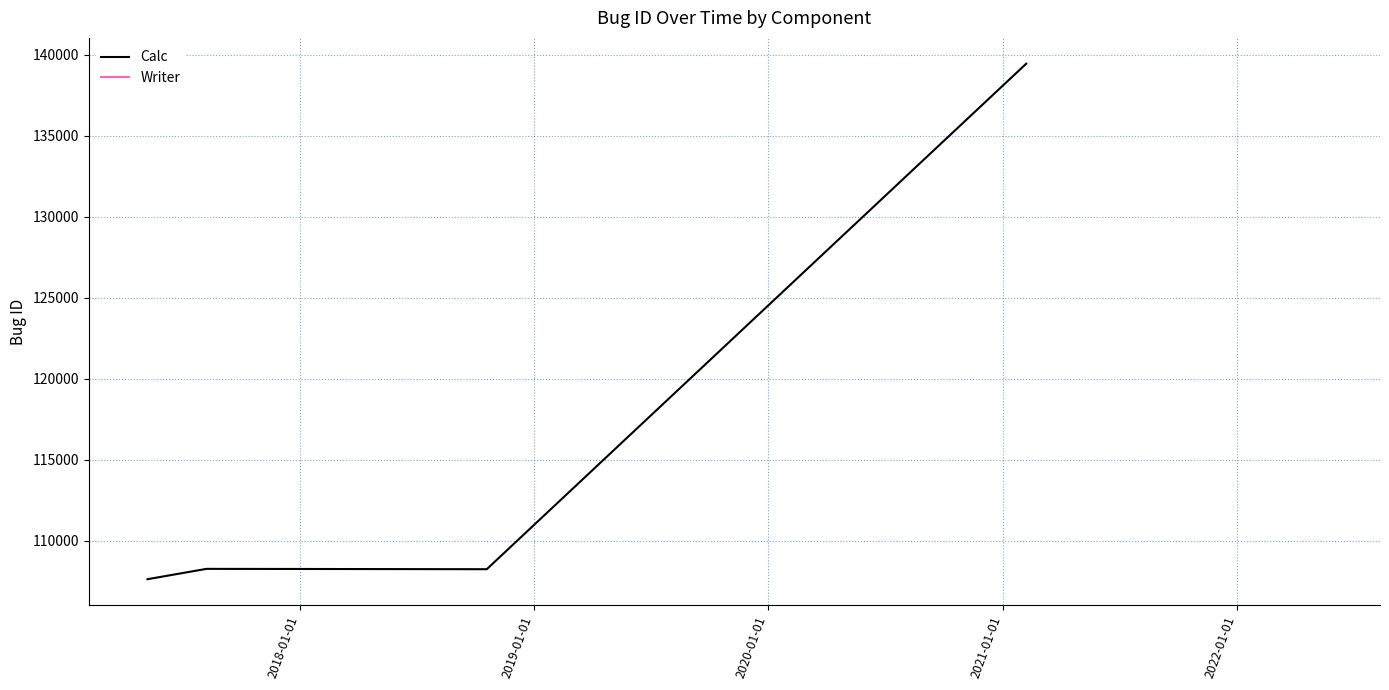

True or false: Calc has more than 2 interior local peaks.

False